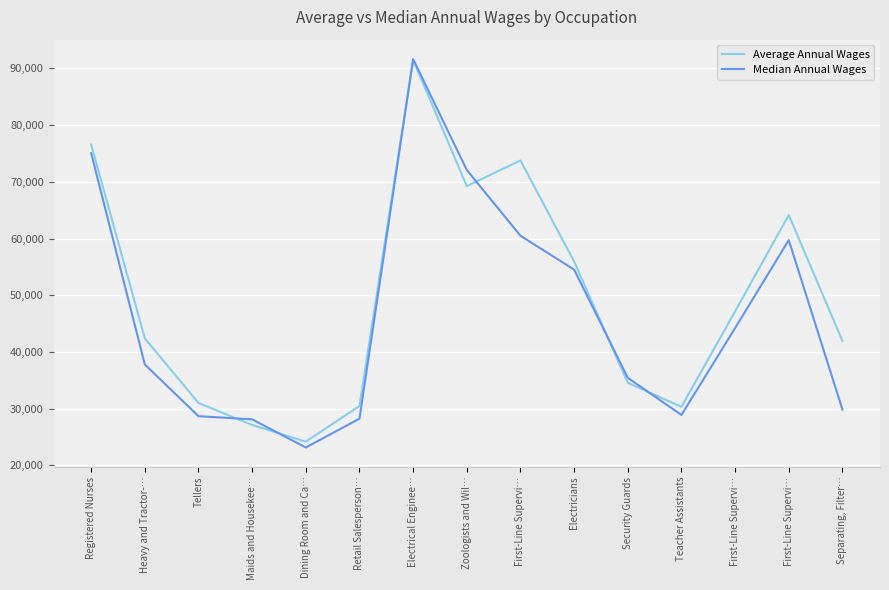

Reading left to right, what are all the values shown in this chart?

Average Annual Wages: Registered Nurses=76596	Heavy and Tractor-…=42403	Tellers=31024	Maids and Housekee…=27136	Dining Room and Ca…=24191	Retail Salesperson…=30489	Electrical Enginee…=91507	Zoologists and Wil…=69249	First-Line Supervi…=73773	Electricians=55960	Security Guards=34576	Teacher Assistants=30341	First-Line Supervi…=47168	First-Line Supervi…=64166	Separating, Filter…=41964
Median Annual Wages: Registered Nurses=75057	Heavy and Tractor-…=37803	Tellers=28686	Maids and Housekee…=28126	Dining Room and Ca…=23167	Retail Salesperson…=28247	Electrical Enginee…=91654	Zoologists and Wil…=72097	First-Line Supervi…=60504	Electricians=54531	Security Guards=35450	Teacher Assistants=28907	First-Line Supervi…=44229	First-Line Supervi…=59737	Separating, Filter…=29861